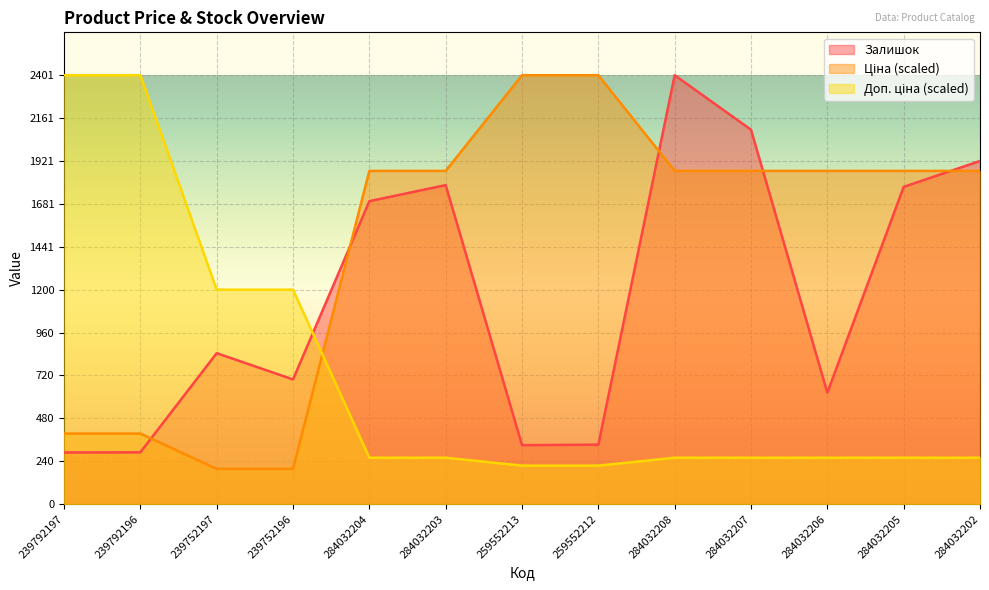

What is the spread (max minus min) of values at 239752197?

1003.0